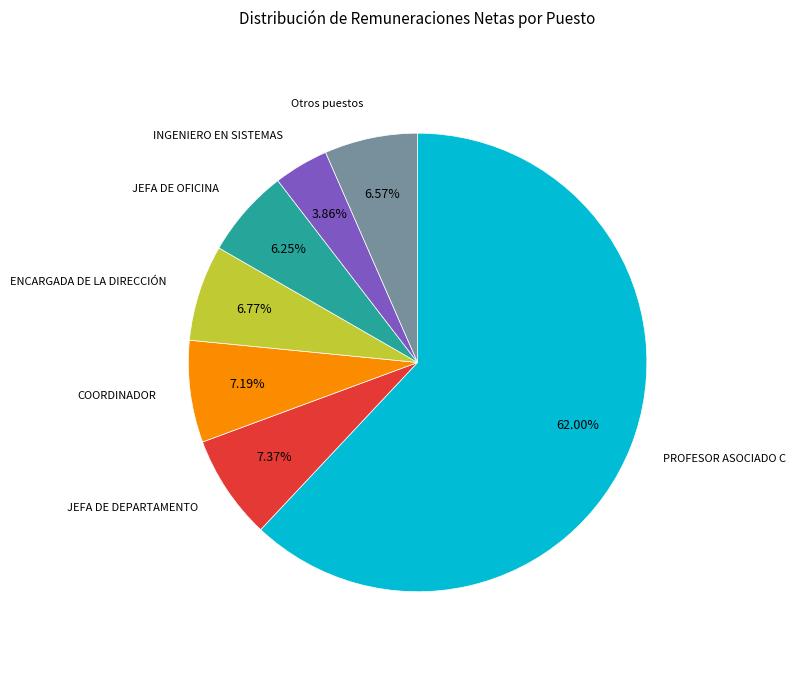

Is there any slice that represents more than half of the pie?

Yes